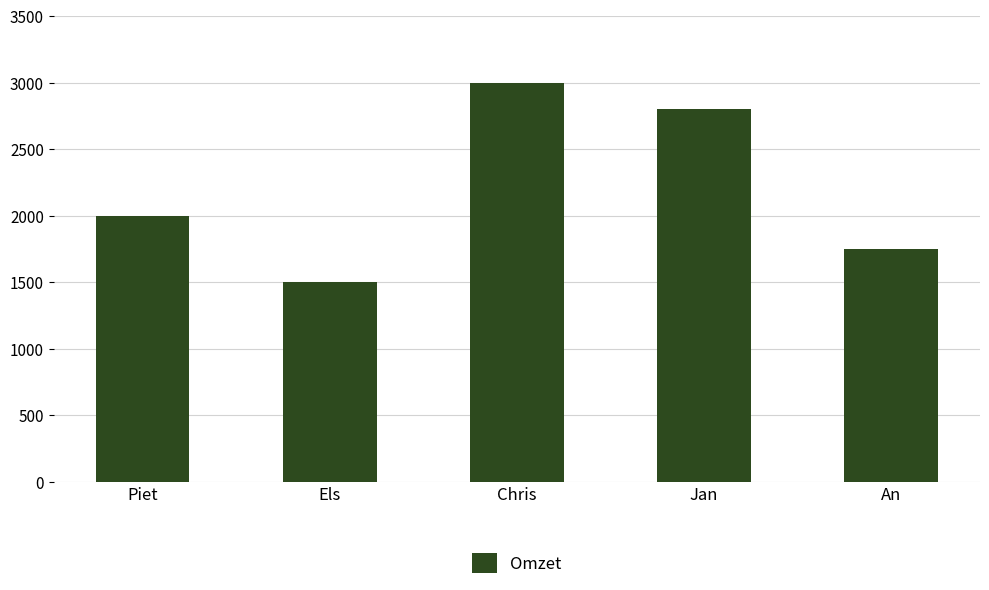

Rank the categories by value from highest to lowest.

Chris, Jan, Piet, An, Els